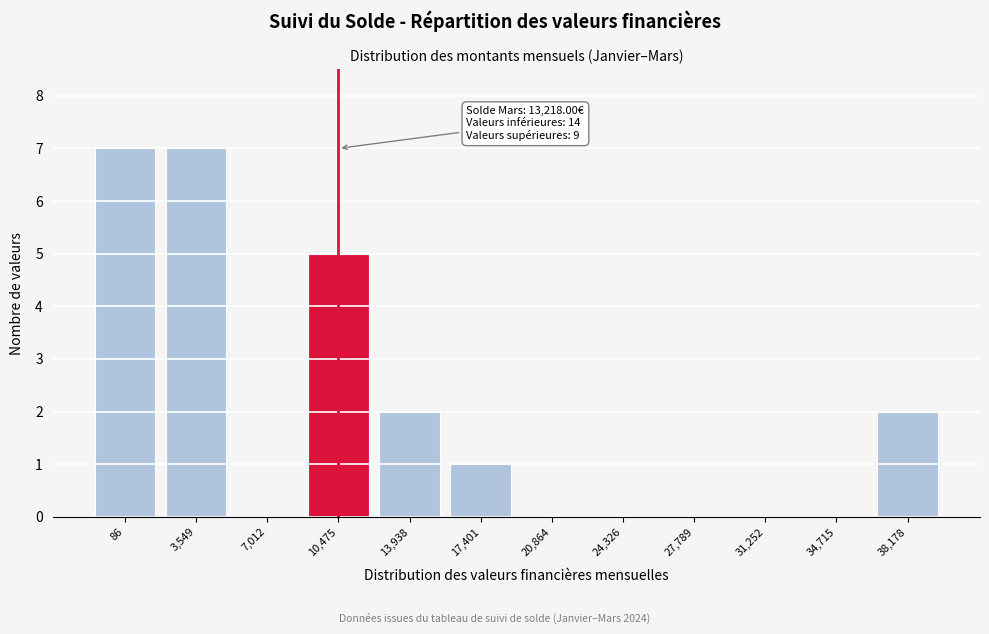

Reading right to left, list all the values displayed in this chart.

38,178=2	34,715=0	31,252=0	27,789=0	24,326=0	20,864=0	17,401=1	13,938=2	10,475=5	7,012=0	3,549=7	86=7